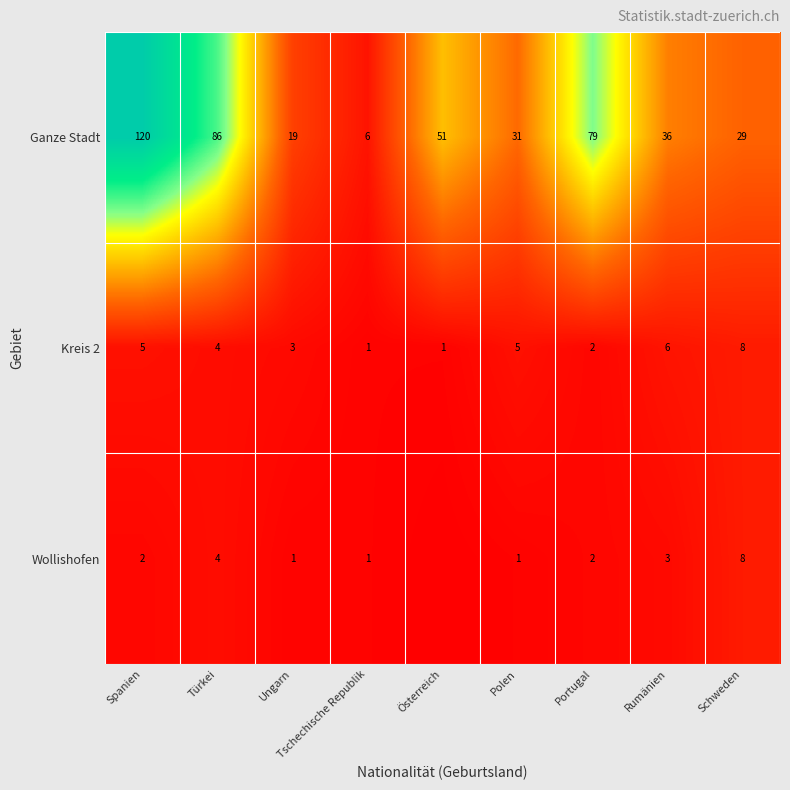

Between Polen and Portugal, which series saw the biggest shift?

Ganze Stadt